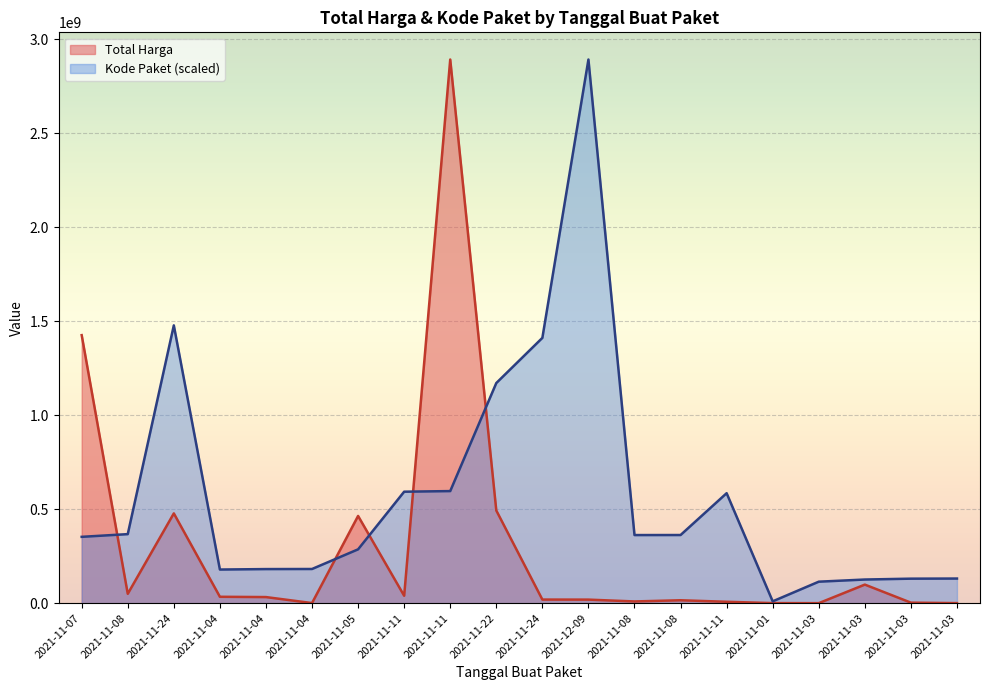

How many times do Kode Paket and Total Harga cross each other?

5